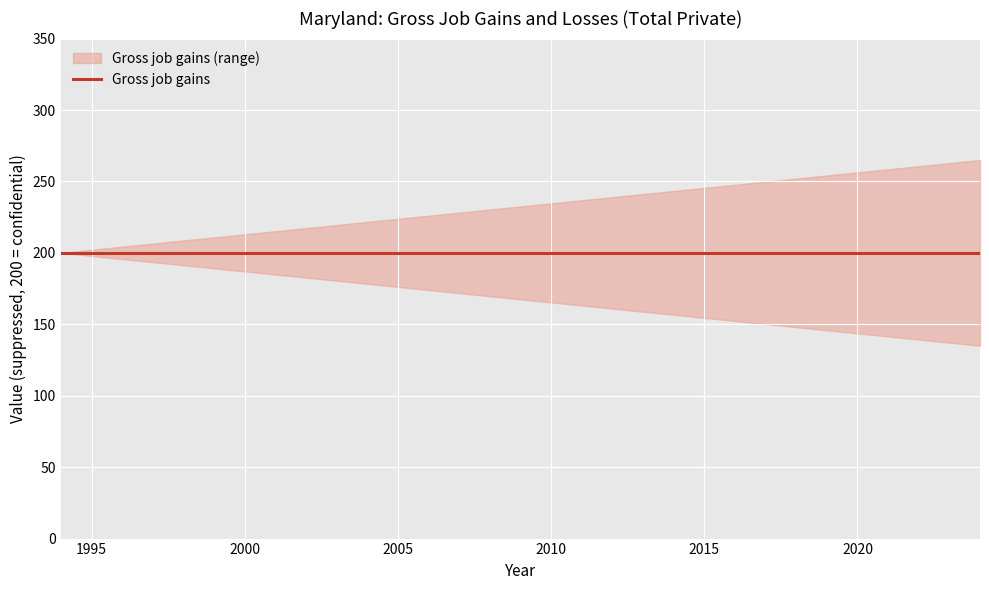

Between 1997 and 2004, which is larger?

1997